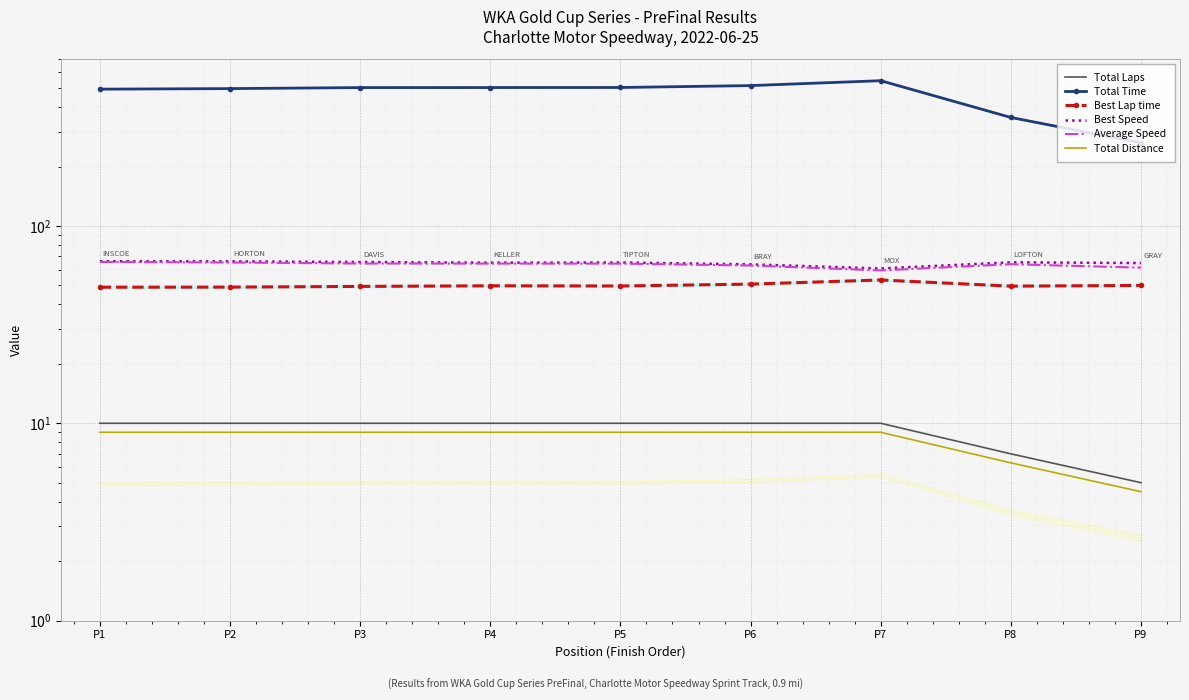

Which series has the widest spread of values?

Total Time